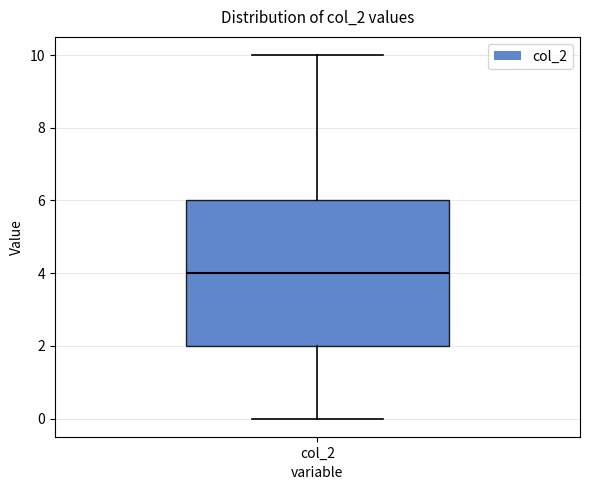

Where does the lower whisker of the box for col_2 end on the y-axis? The values are not printed on the chart, so give them approximately, as read against the axis.

0